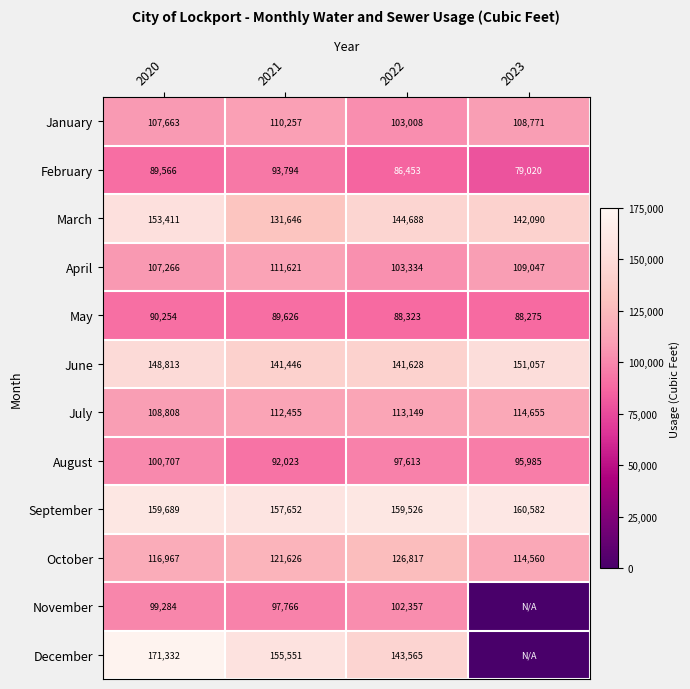

What is the difference between the maximum and minimum values in the August series?

8684